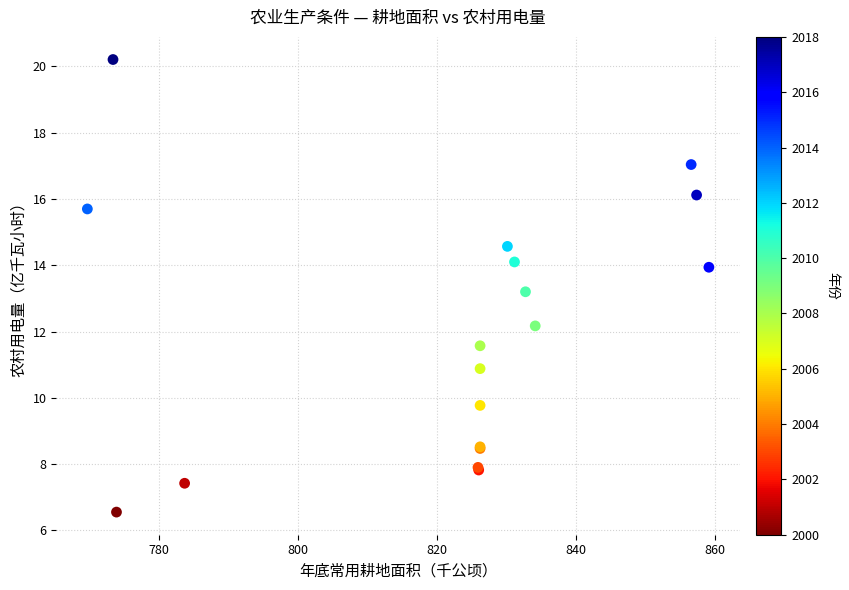

What Y value in the scatter plot is closest to 13?

13.2